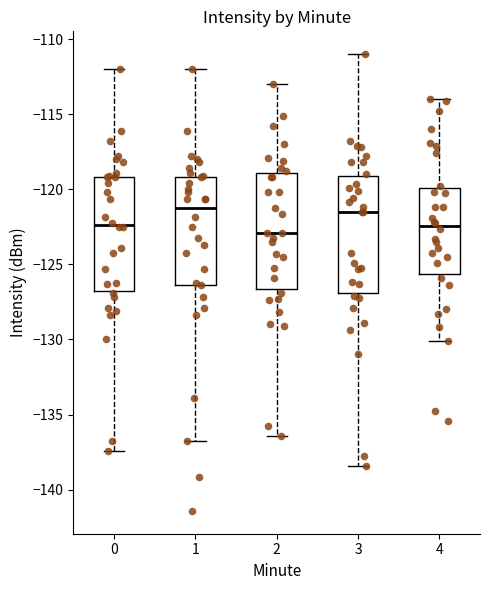

Reading left to right, read every box against the y-axis: the position of its median line, the range the box covers, and the ends of its whiskers. The values are not printed on the chart, so give them approximately, as read against the axis.

0: median -122.5, box -127.0 to -119.0, whiskers -137.5 to -112.0
1: median -121.5, box -126.5 to -119.0, whiskers -137.0 to -112.0
2: median -123.0, box -126.5 to -119.0, whiskers -136.5 to -113.0
3: median -121.5, box -127.0 to -119.0, whiskers -138.5 to -111.0
4: median -122.5, box -125.5 to -120.0, whiskers -130.0 to -114.0